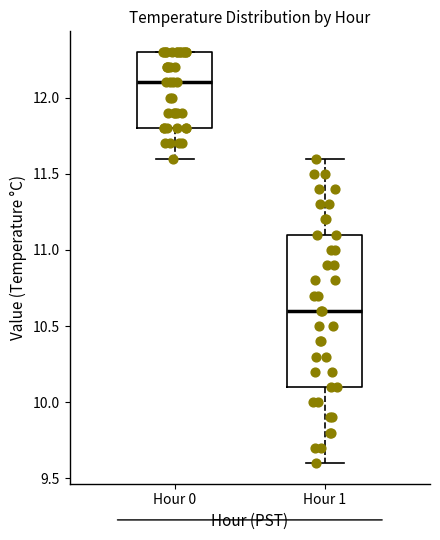

Reading left to right, read every box against the y-axis: the position of its median line, the range the box covers, and the ends of its whiskers. The values are not printed on the chart, so give them approximately, as read against the axis.

Hour 0: median 12.1, box 11.8 to 12.3, whiskers 11.6 to 12.3
Hour 1: median 10.6, box 10.1 to 11.1, whiskers 9.6 to 11.6